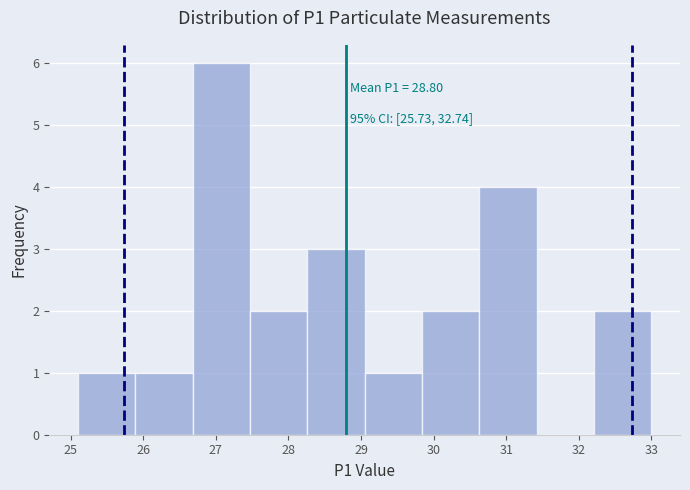

Which range on the x-axis has the tallest bar?

26.68 to 27.47